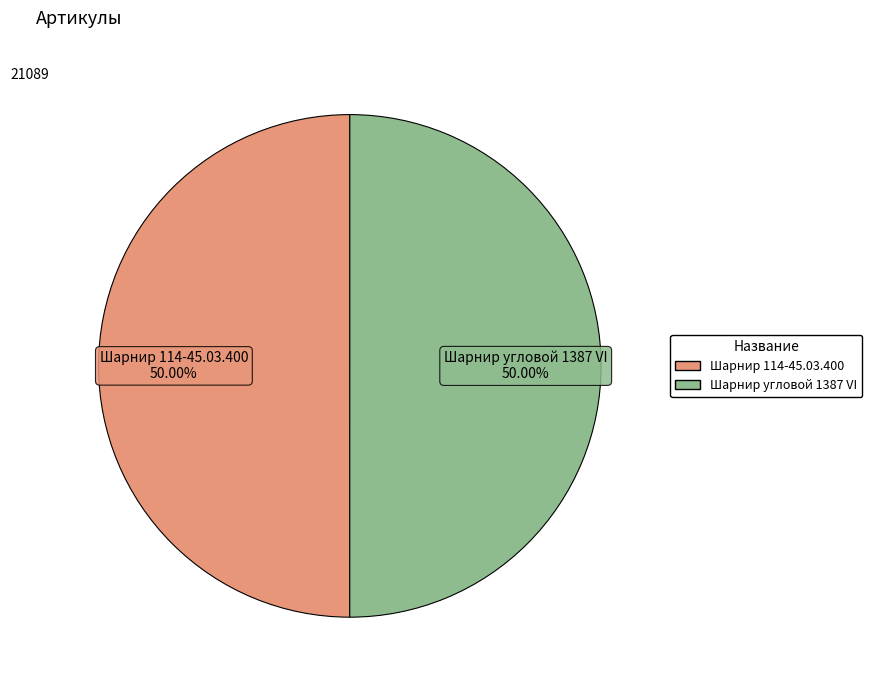

What is the ratio of the value at Шарнир 114-45.03.400 to the value at Шарнир угловой 1387 VI?

1.0